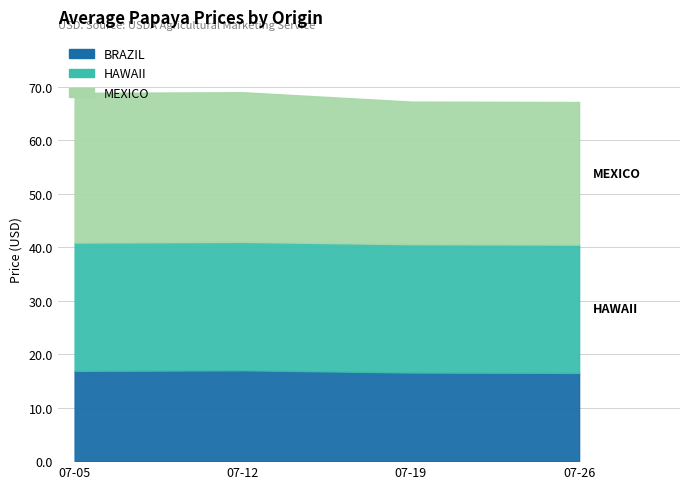

Which series has the widest spread of values?

MEXICO